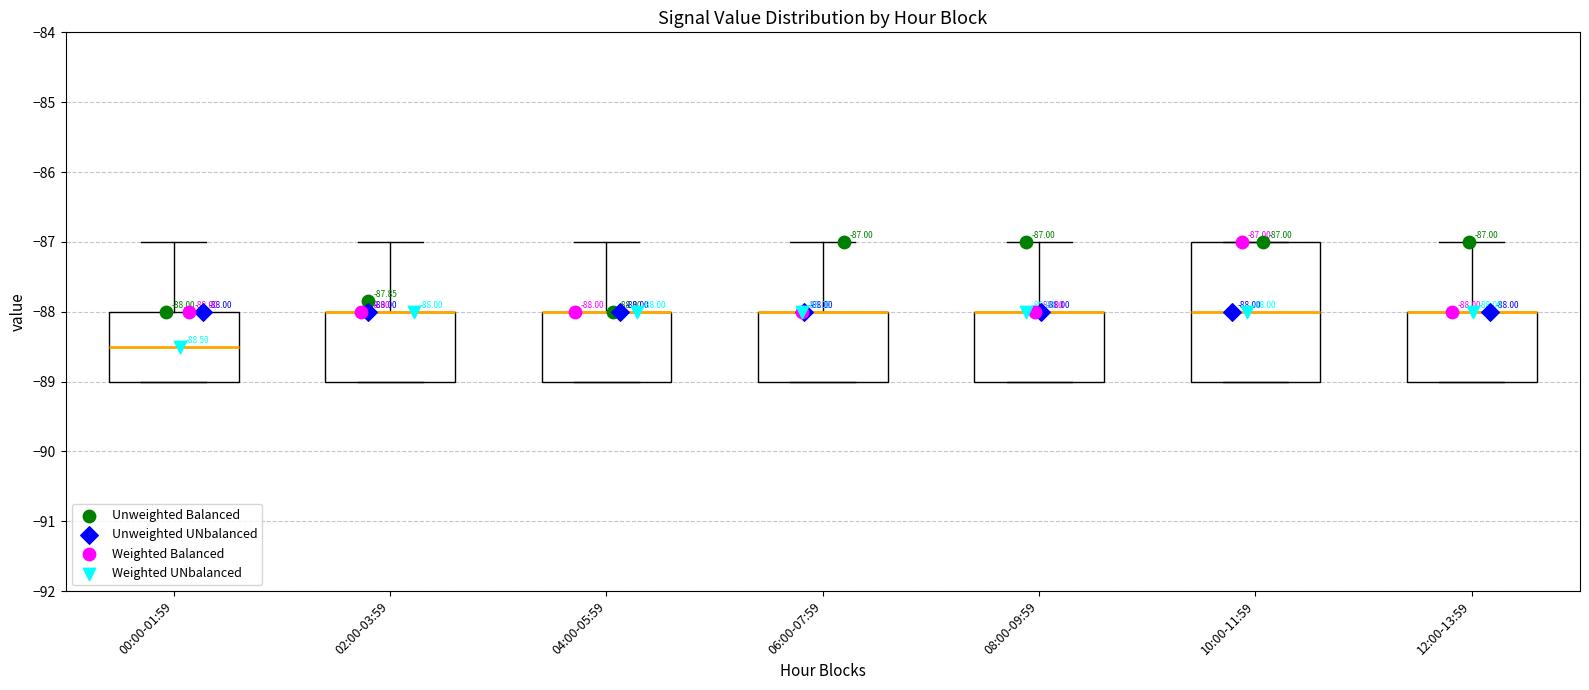

Which box is the tallest, from its lower edge to its upper edge?

10:00-11:59